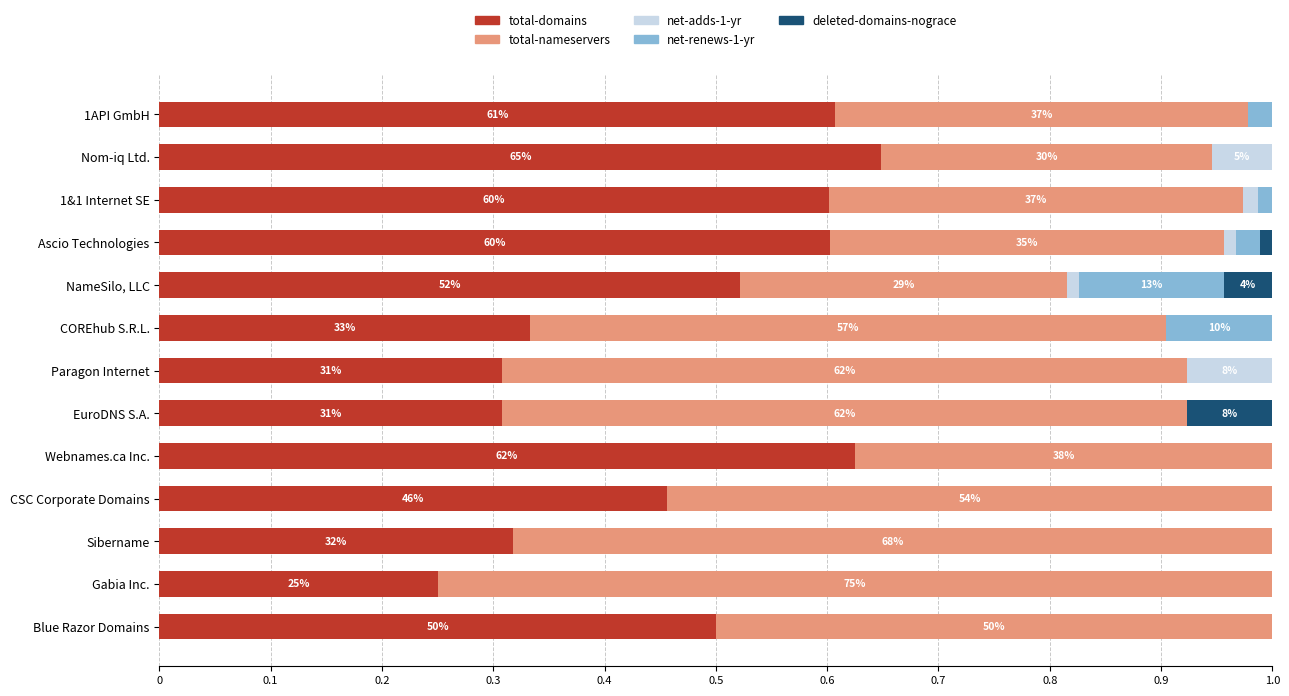

Count the total-domains values in the range 0 to 1.

13